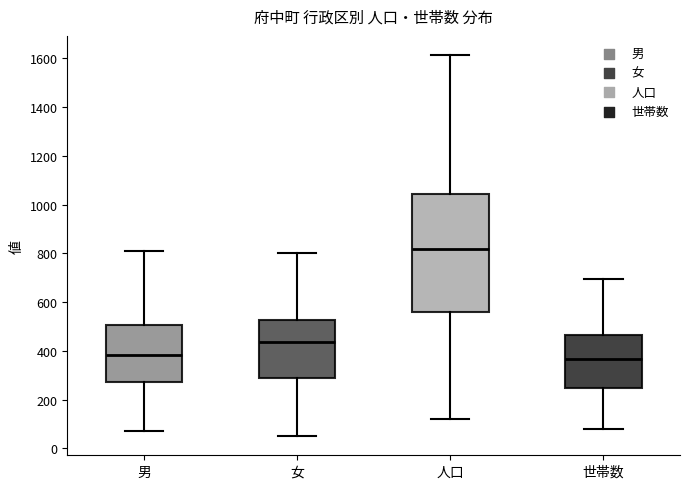

Reading left to right, read every box against the y-axis: the position of its median line, the range the box covers, and the ends of its whiskers. The values are not printed on the chart, so give them approximately, as read against the axis.

男: median 380, box 280 to 500, whiskers 80 to 820
女: median 440, box 280 to 520, whiskers 60 to 800
人口: median 820, box 560 to 1040, whiskers 120 to 1620
世帯数: median 360, box 240 to 460, whiskers 80 to 700